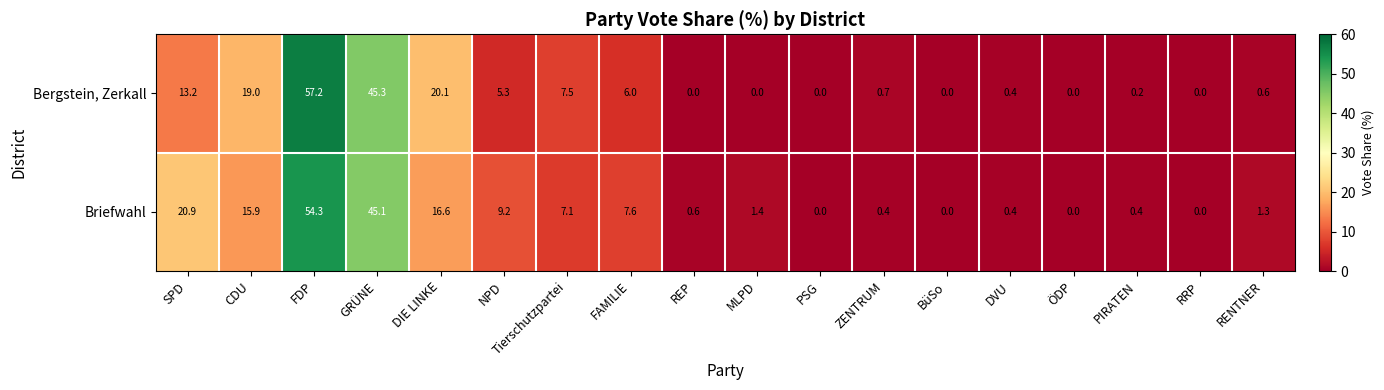

The value of Bergstein, Zerkall at RENTNER is 1.0. True or false?

False